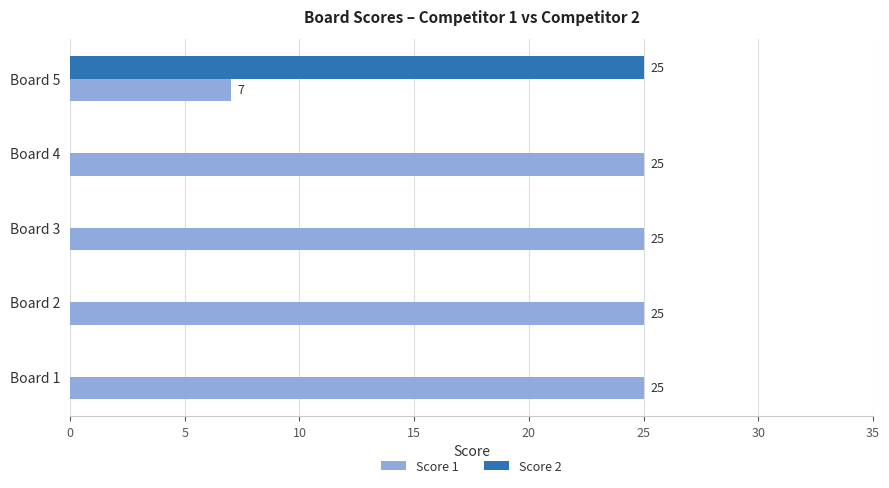

At which category is the sum across all series the highest?

Board 5